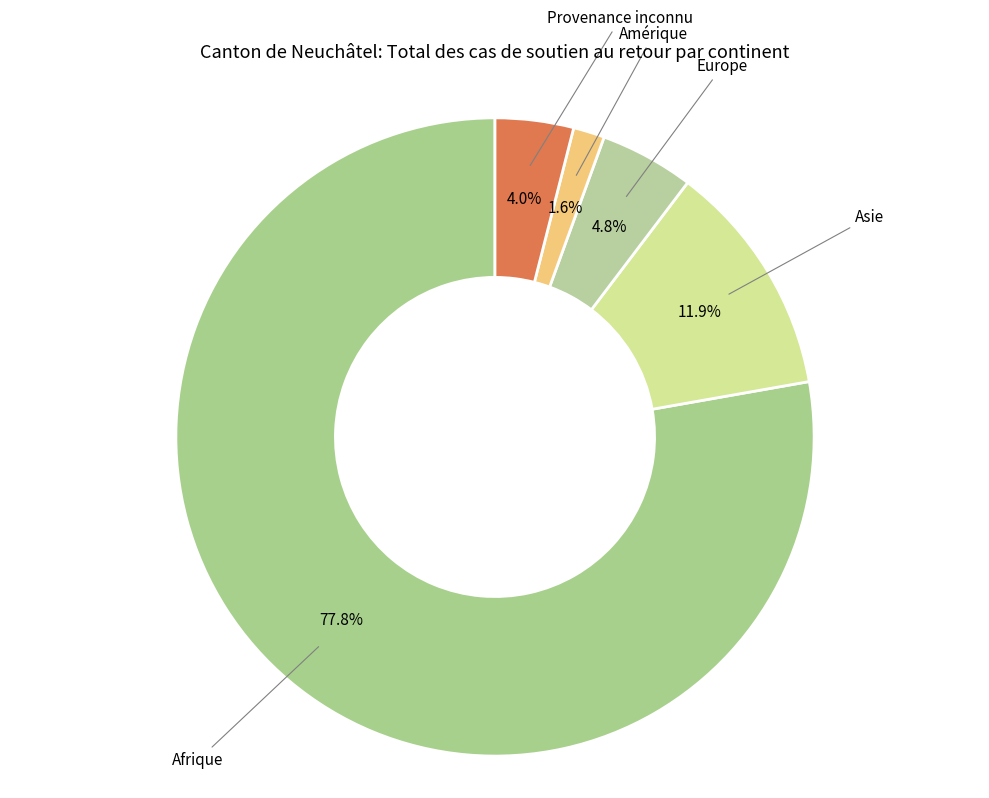

What is the total percentage of Provenance inconnu and Amérique?

5.6%